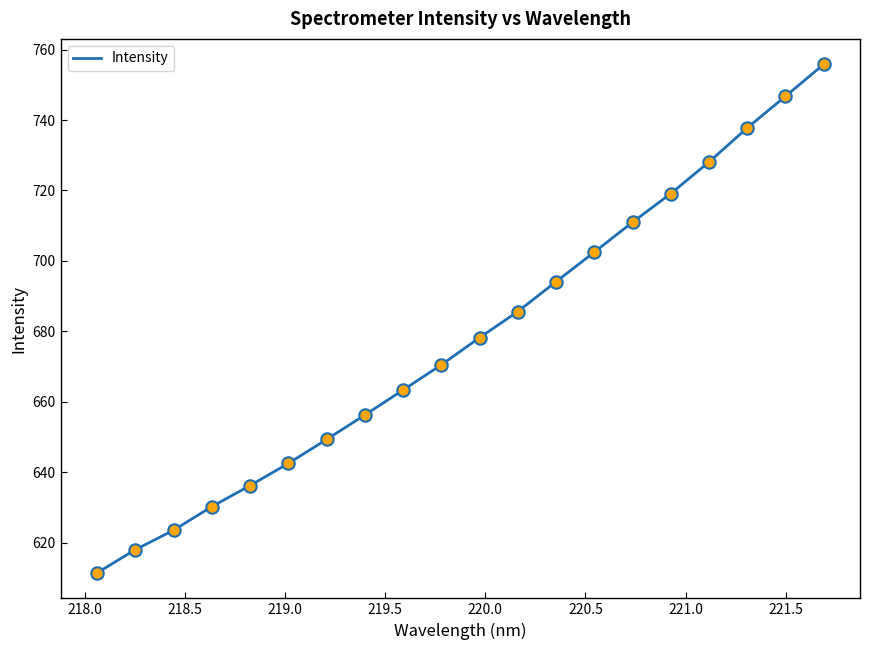

What is the difference between the maximum and minimum values?

144.4